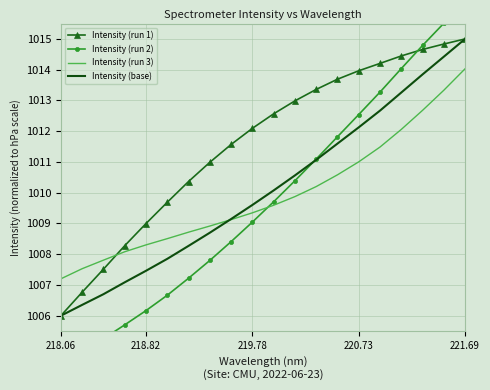

Is this an area chart (filled region under the line)?

No